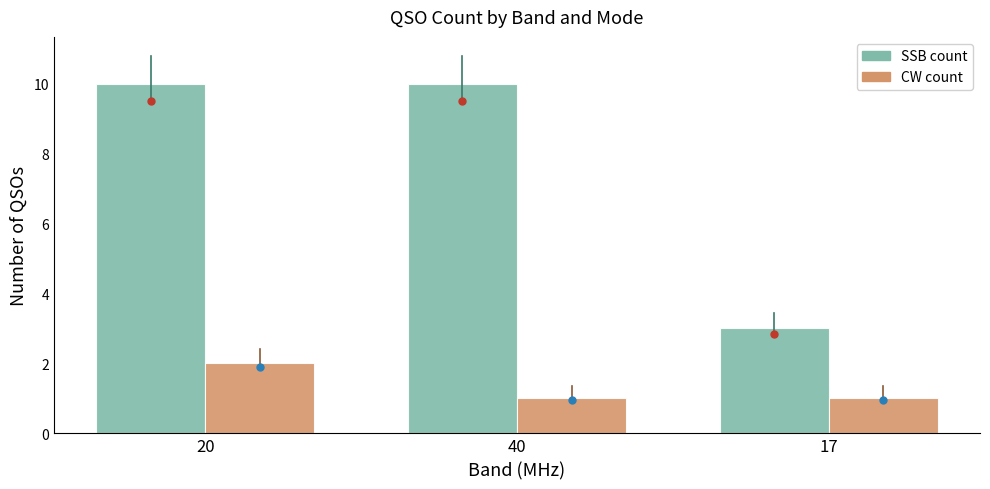

What is the greatest value displayed?

10